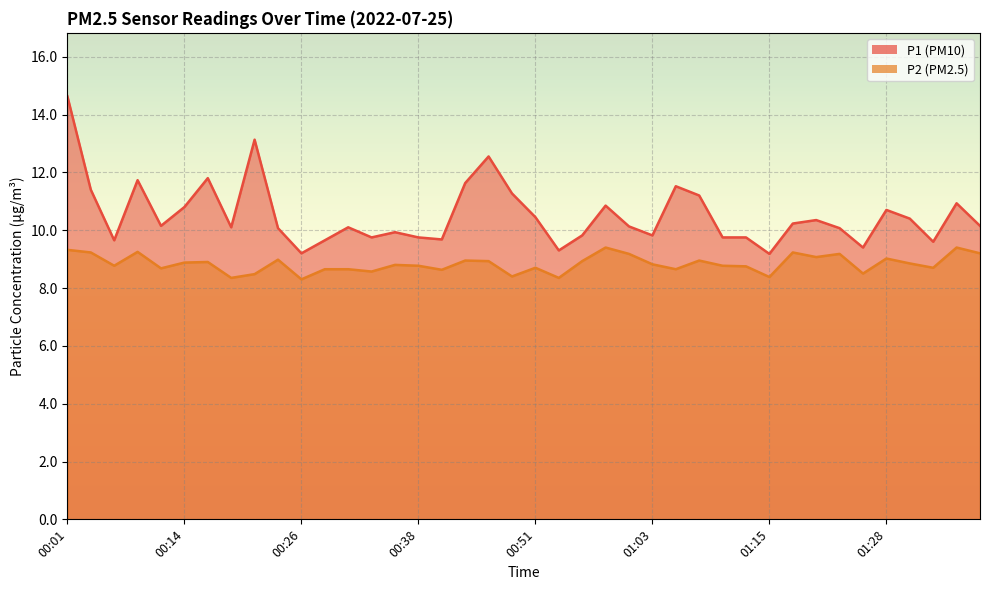

Does the chart display data point markers on the line(s)?

No